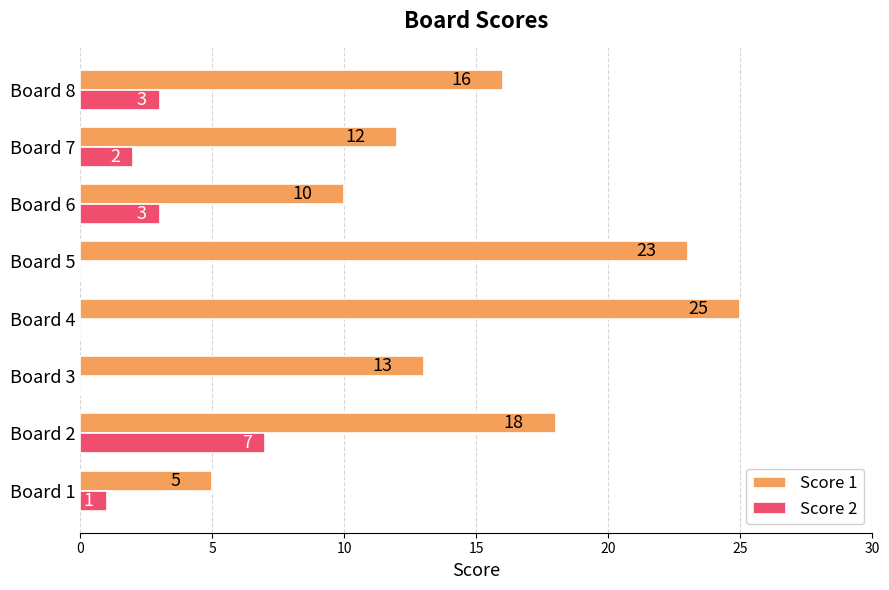

Which series has the largest total across all categories?

Score 1